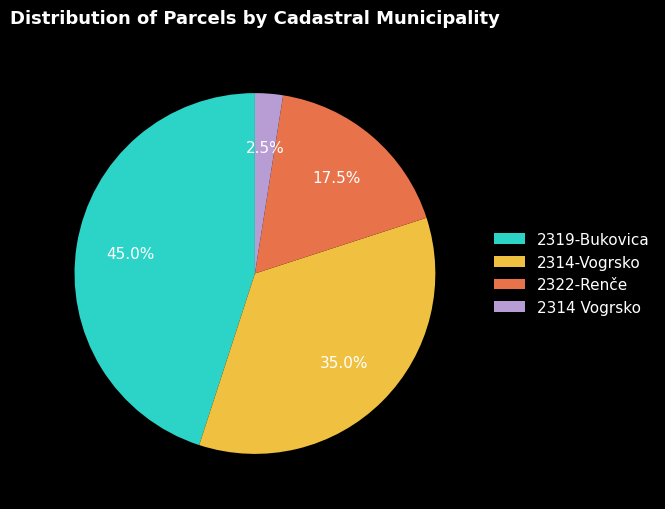

Count the number of slices in the pie.

4